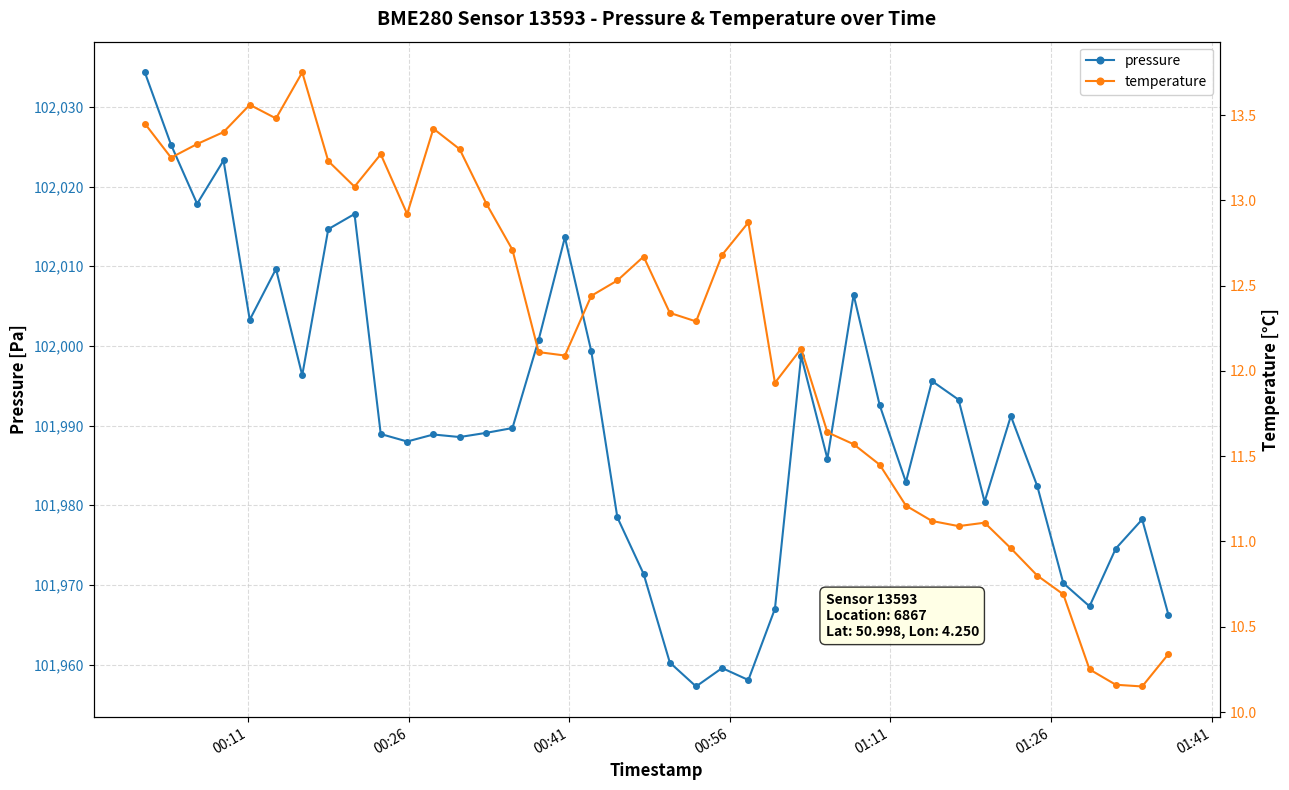

True or false: pressure has more than 0 points higher than both neighbors.

True